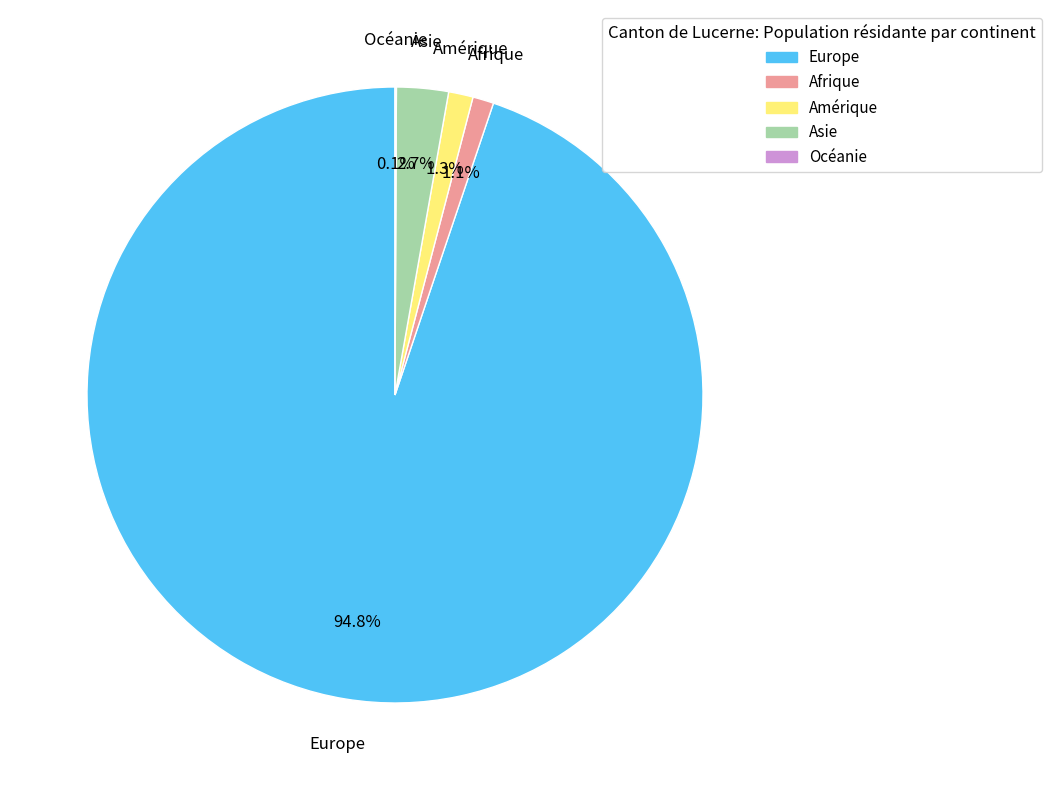

What portion of the pie excludes Amérique?

98.7%